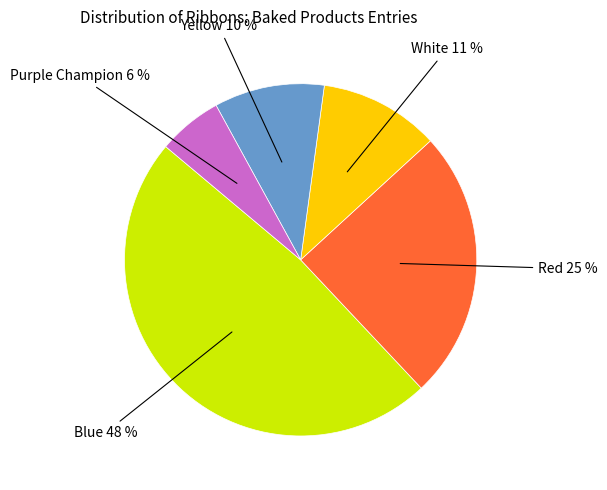

Is there any slice that represents more than half of the pie?

No